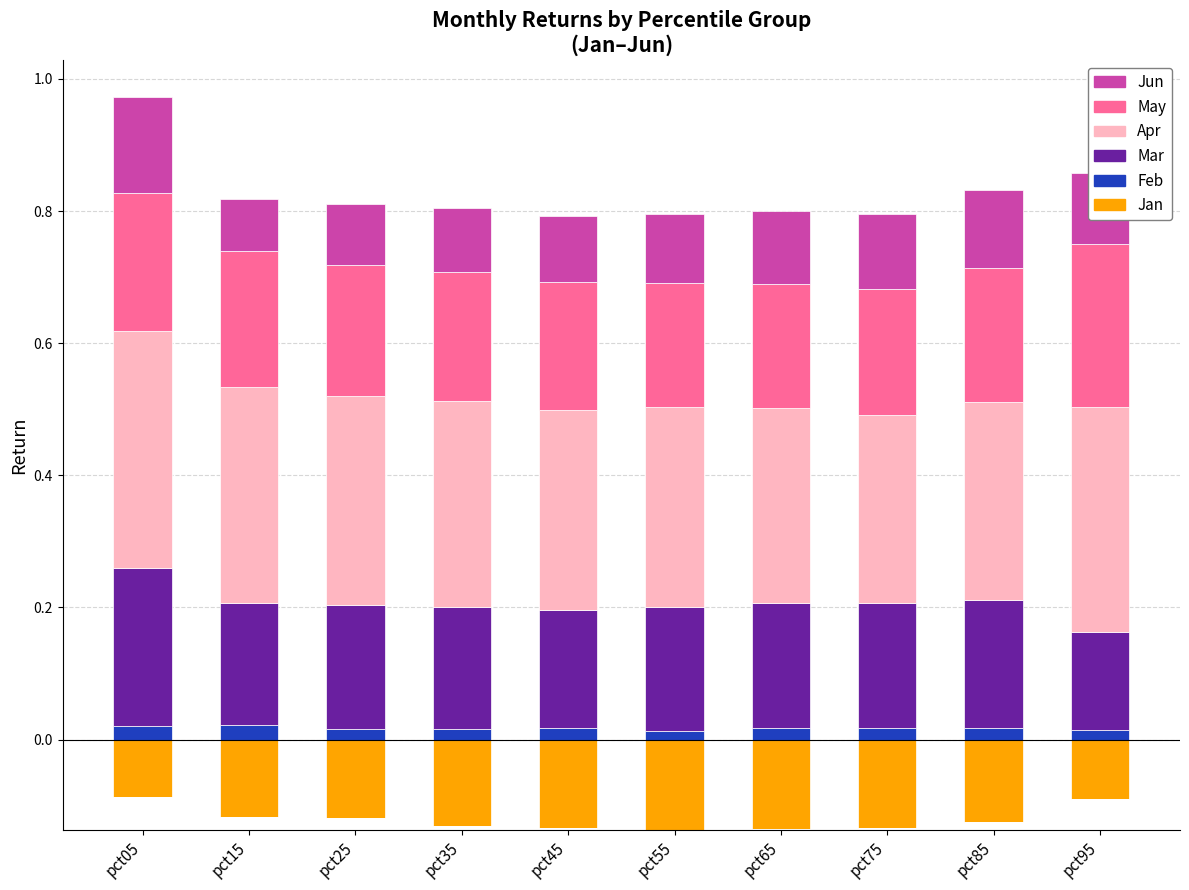

Which series has the largest range (max minus min)?

Mar